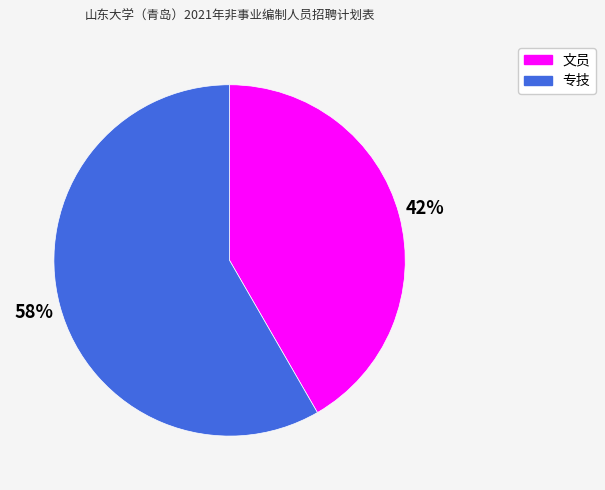

Does 文员 account for over 50% of the chart?

No